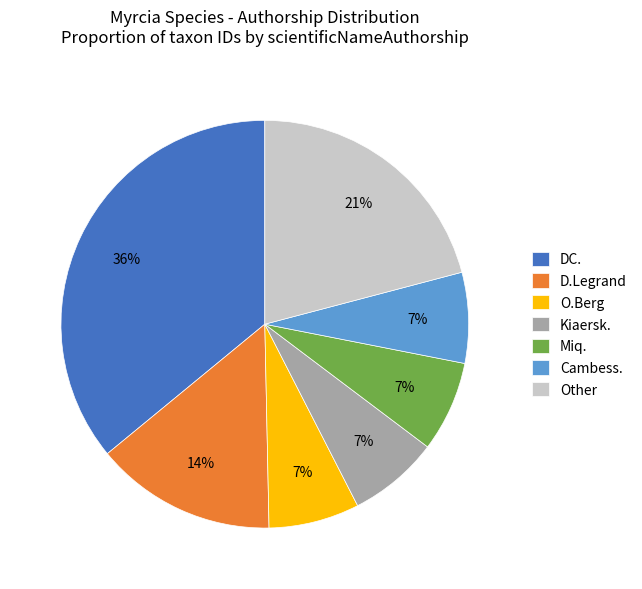

To the nearest percent, what portion does DC. represent?

36%